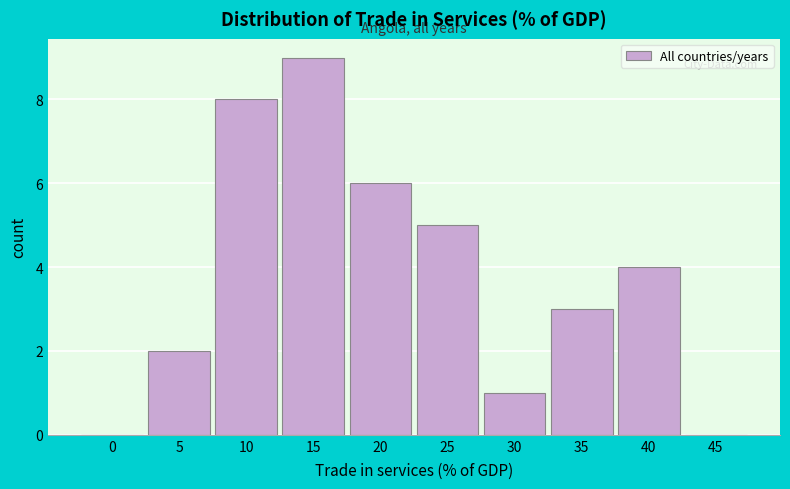

Reading right to left, transcribe all the data shown in this chart.

45=0	40=4	35=3	30=1	25=5	20=6	15=9	10=8	5=2	0=0